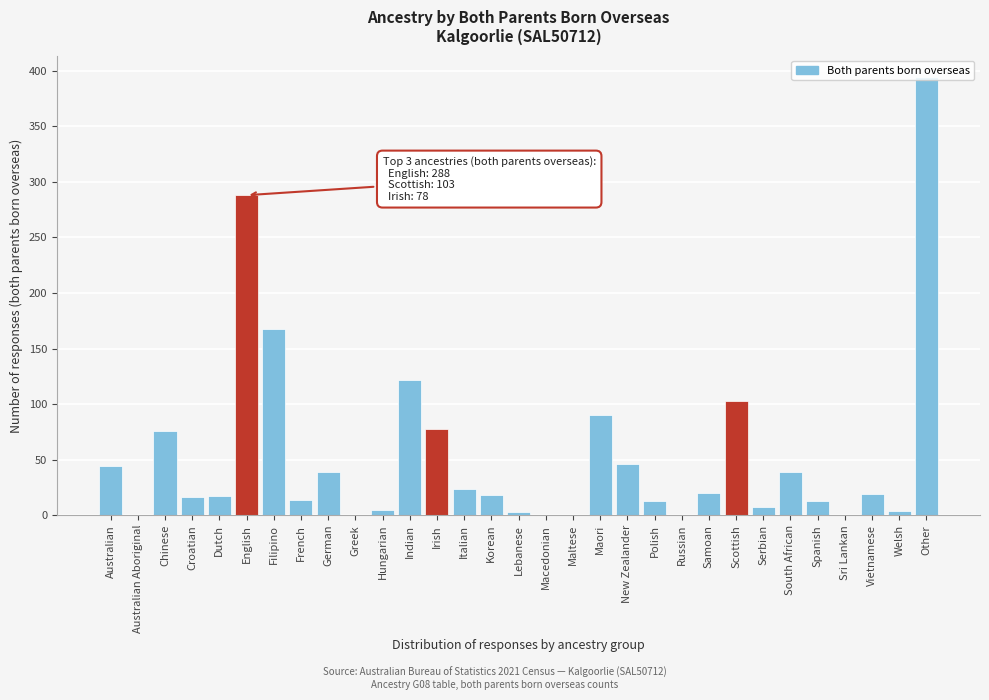

What is the sum of the values at Indian and Russian?

122